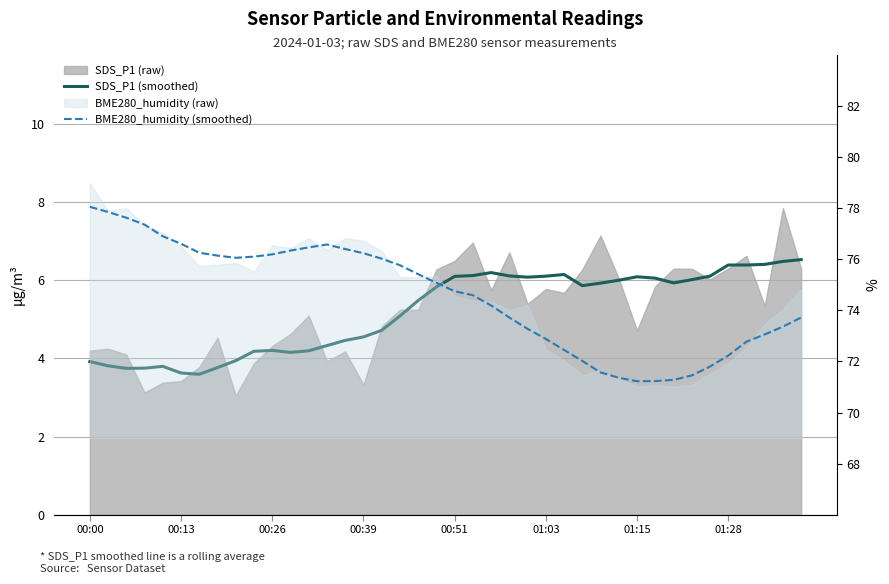

The BME280_humidity (smoothed) series shows 76.1 at 8. True or false?

True